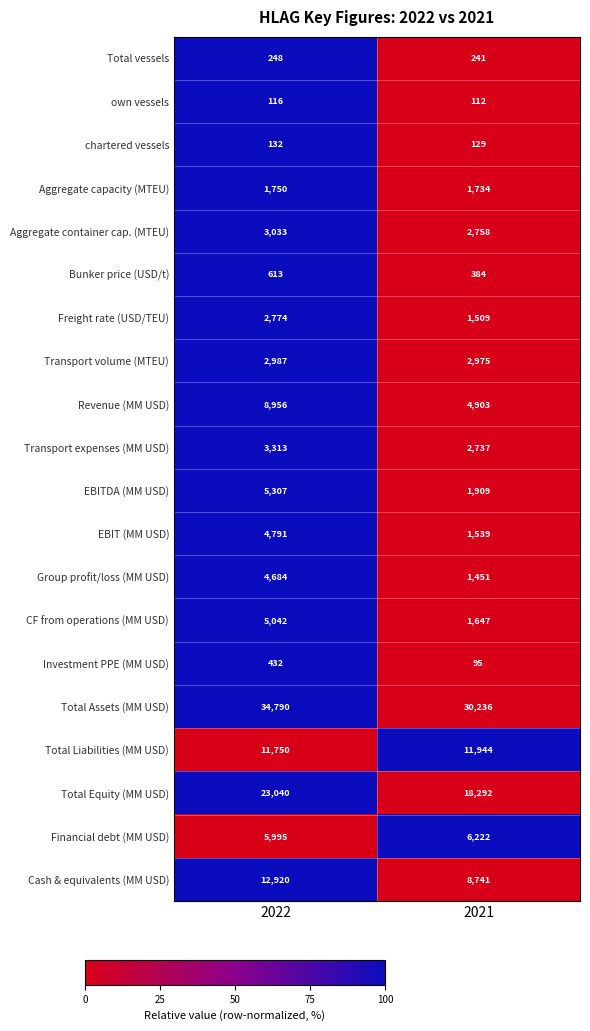

Which series has the largest range (max minus min)?

Total Equity (MM USD)